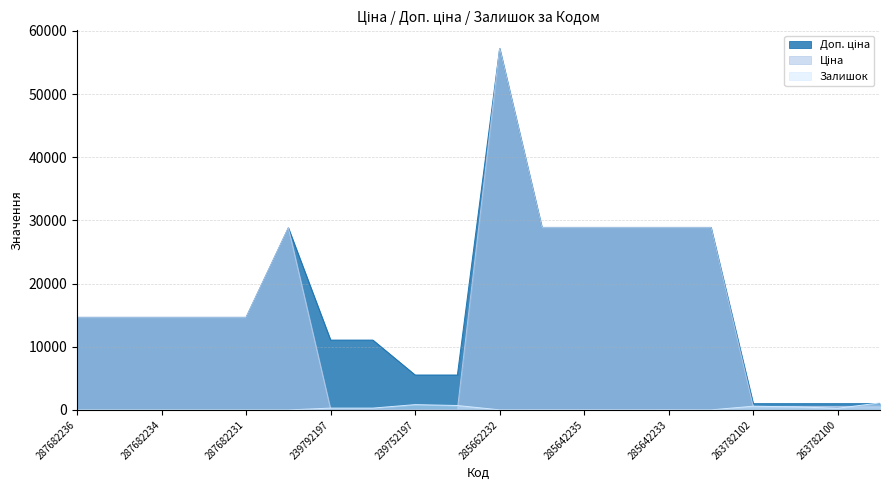

Which category has the lowest value in the Ціна series?

239752197